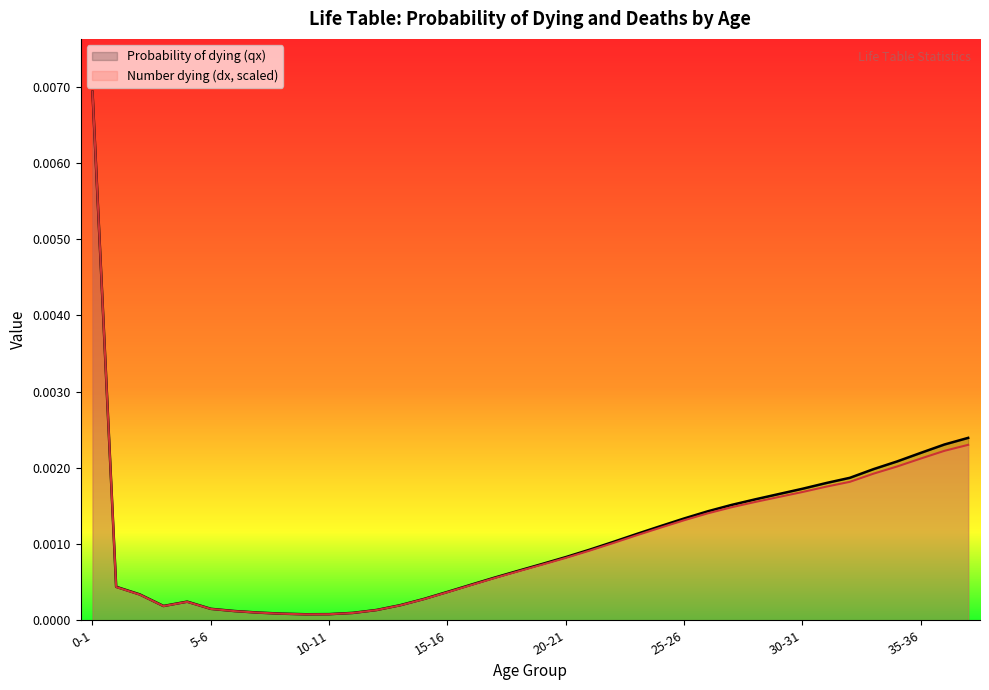

What are all the series names shown in the legend?

Probability of dying (qx), Number dying (dx, scaled)